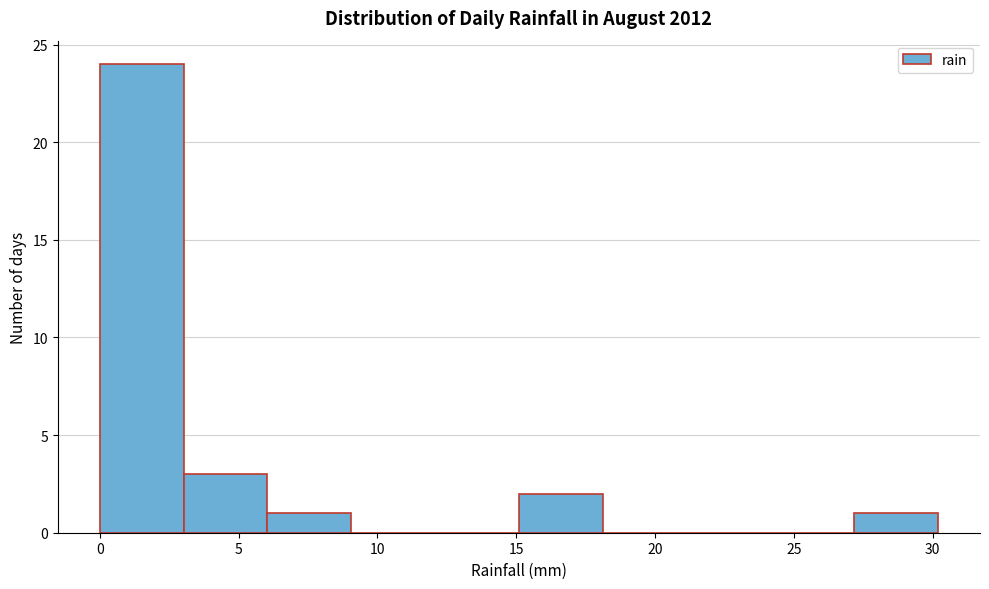

Reading left to right, transcribe this chart: for each bar, give the range it covers on the x-axis and its height. Neither the bar edges nor the heights are printed on the chart, so give them approximately, as read against the axes.

0 to 3: 24
3 to 6: 3
6 to 9: 1
9 to 12: 0
12 to 15: 0
15 to 18: 2
18 to 21: 0
21 to 24: 0
24 to 27: 0
27 to 30: 1